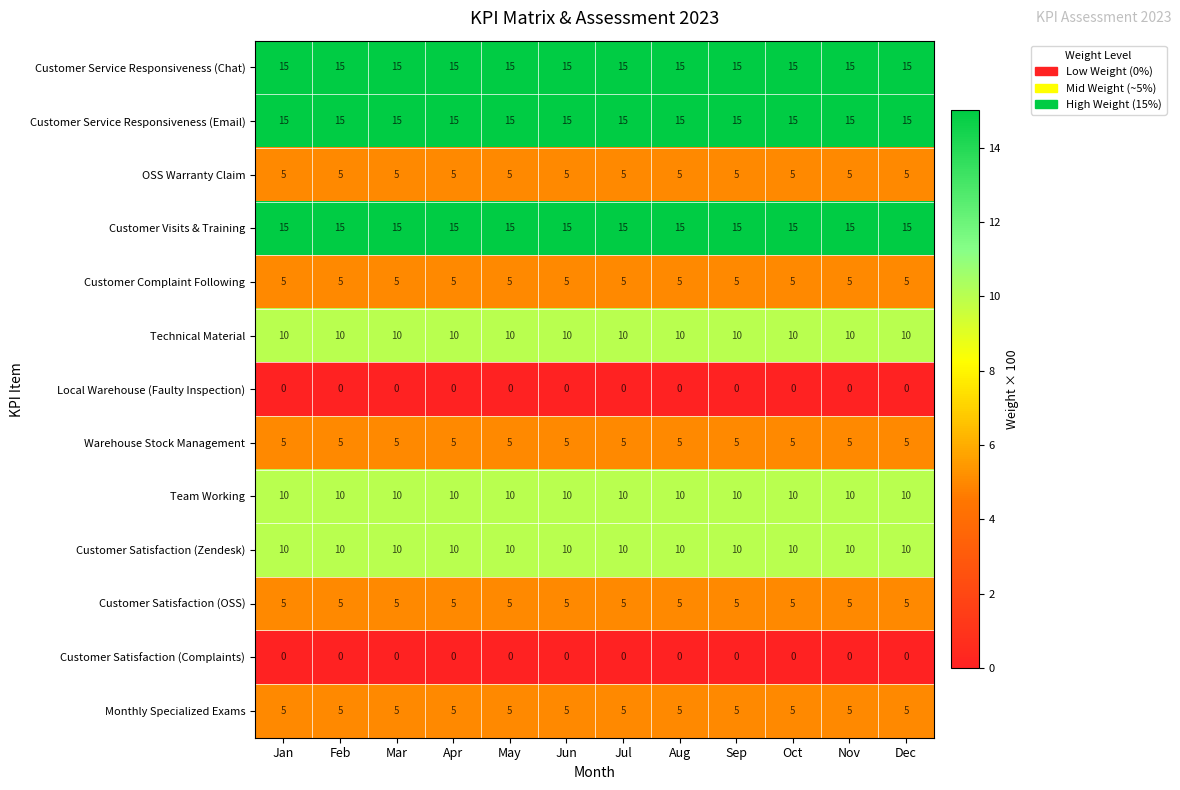

Is it true that Customer Service Responsiveness (Chat) equals 5 at Feb?

False